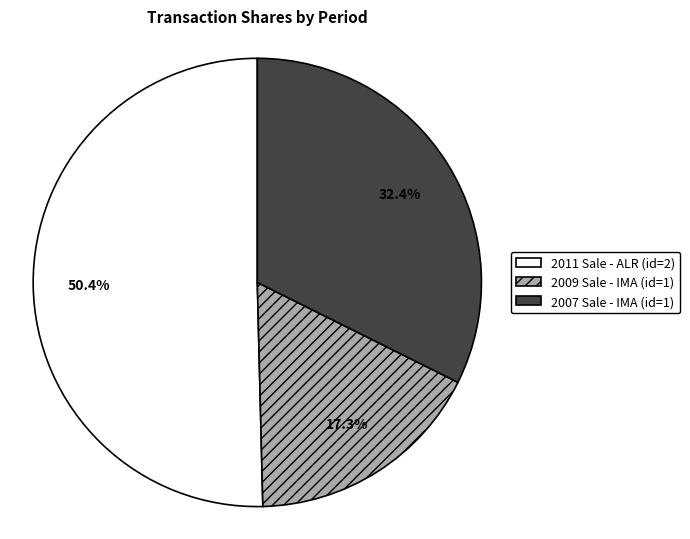

Between 2007 Sale - IMA (id=1) and 2009 Sale - IMA (id=1), which is larger?

2007 Sale - IMA (id=1)